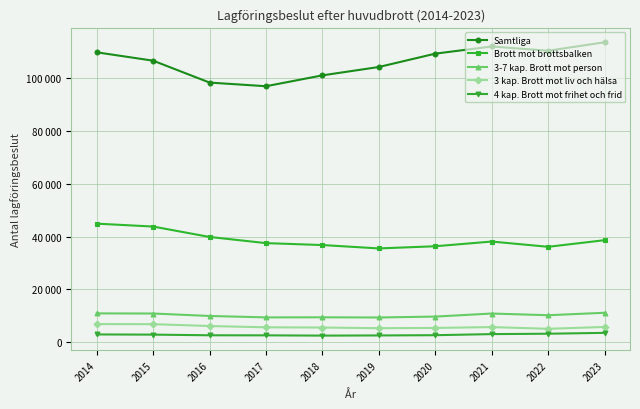

What are all the series names shown in the legend?

Samtliga, Brott mot brottsbalken, 3-7 kap. Brott mot person, 3 kap. Brott mot liv och hälsa, 4 kap. Brott mot frihet och frid